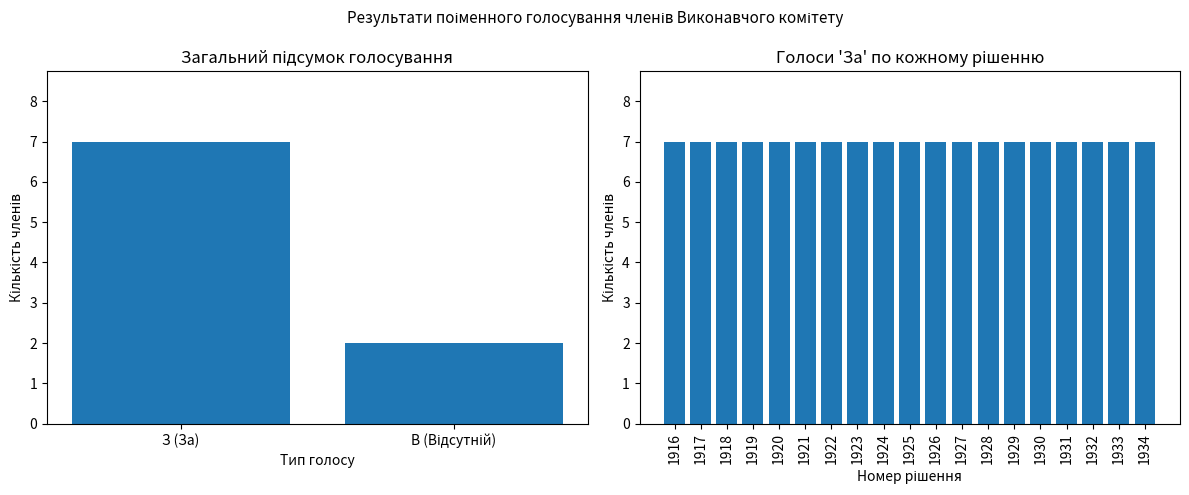

List the labels in order of value, largest first.

З (За), В (Відсутній)